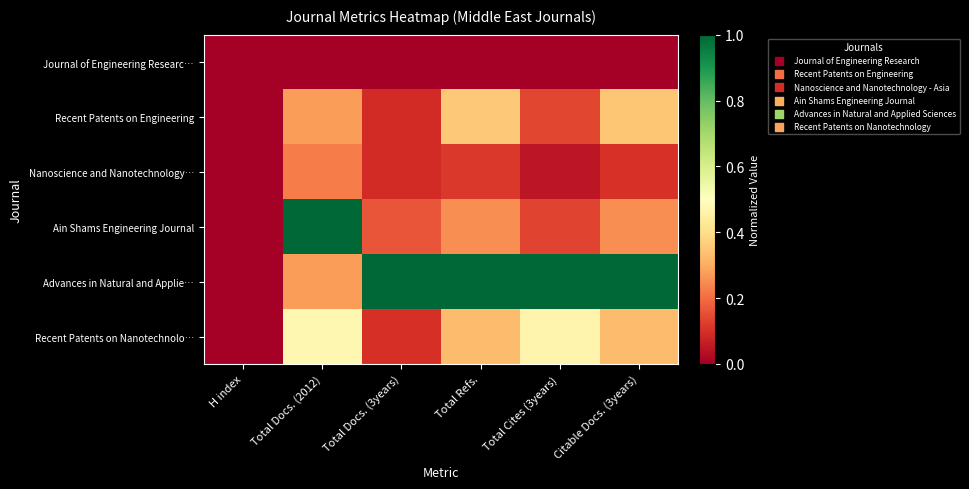

Which series has the widest spread of values?

Ain Shams Engineering Journal